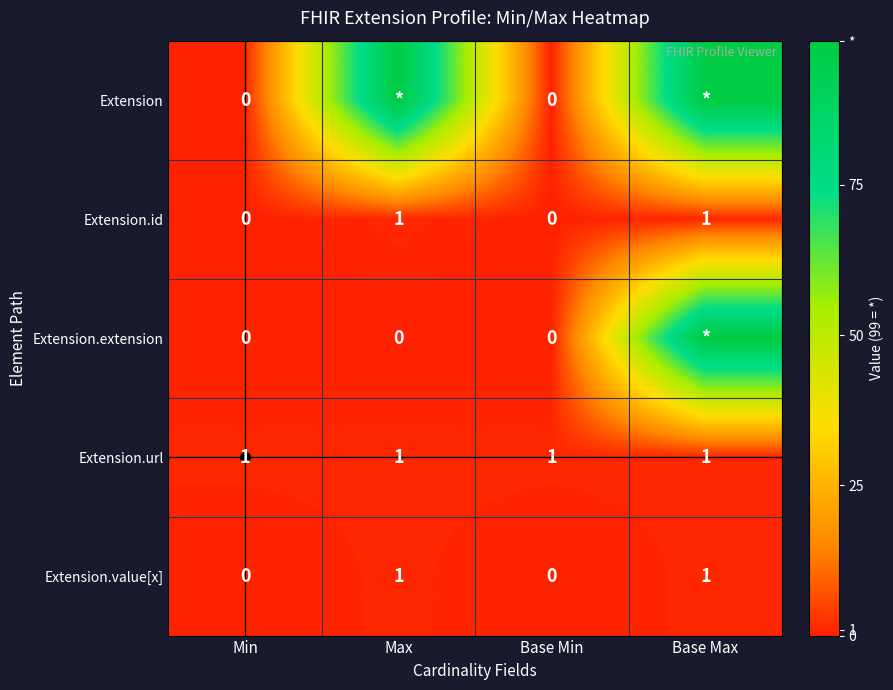

The Extension.url series shows 1 at Base Max. True or false?

True